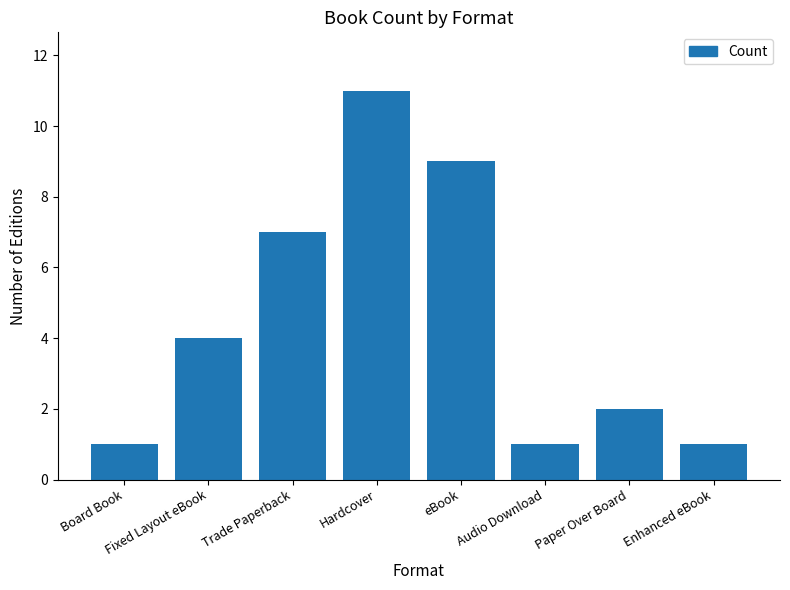

Reading left to right, what are all the values shown in this chart?

1	4	7	11	9	1	2	1